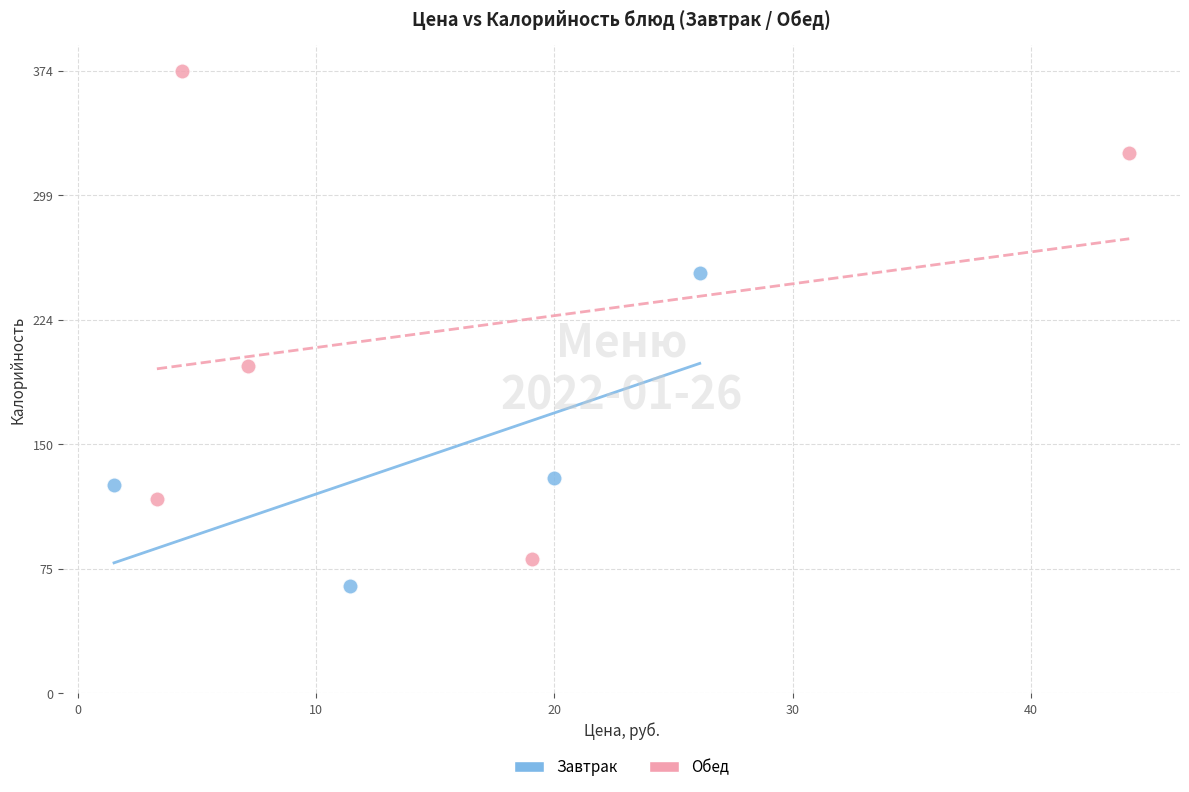

Which series has the widest spread of Y values?

Обед